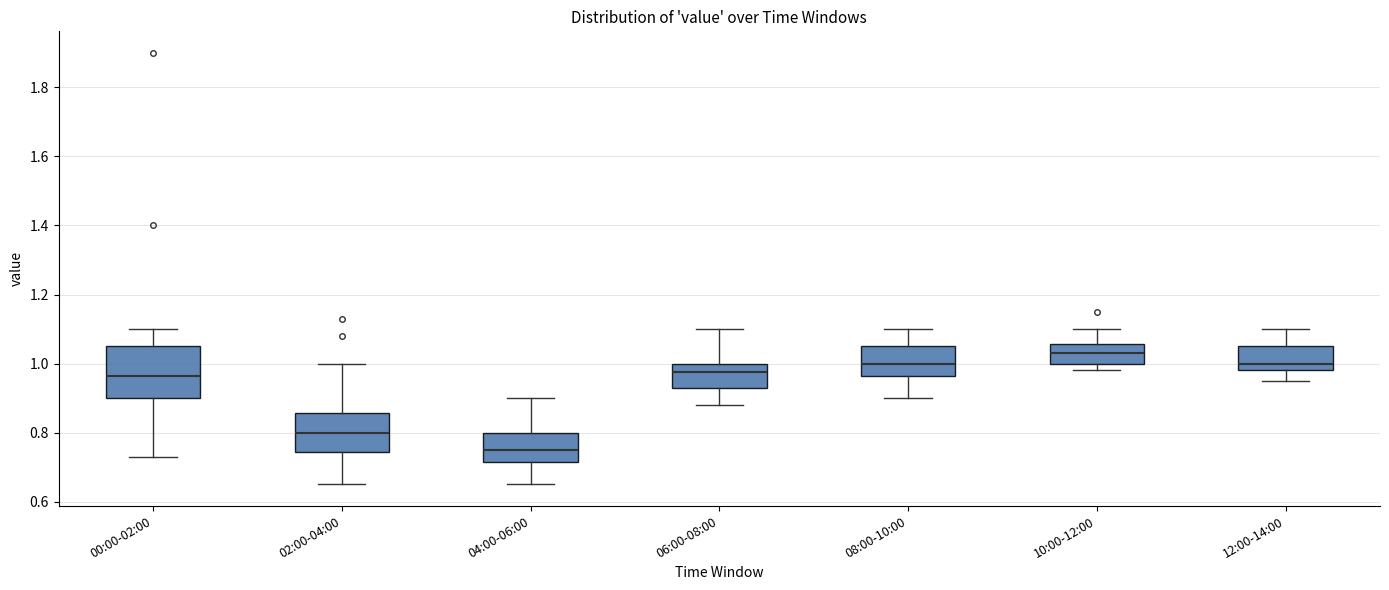

Which box is the tallest, from its lower edge to its upper edge?

00:00-02:00